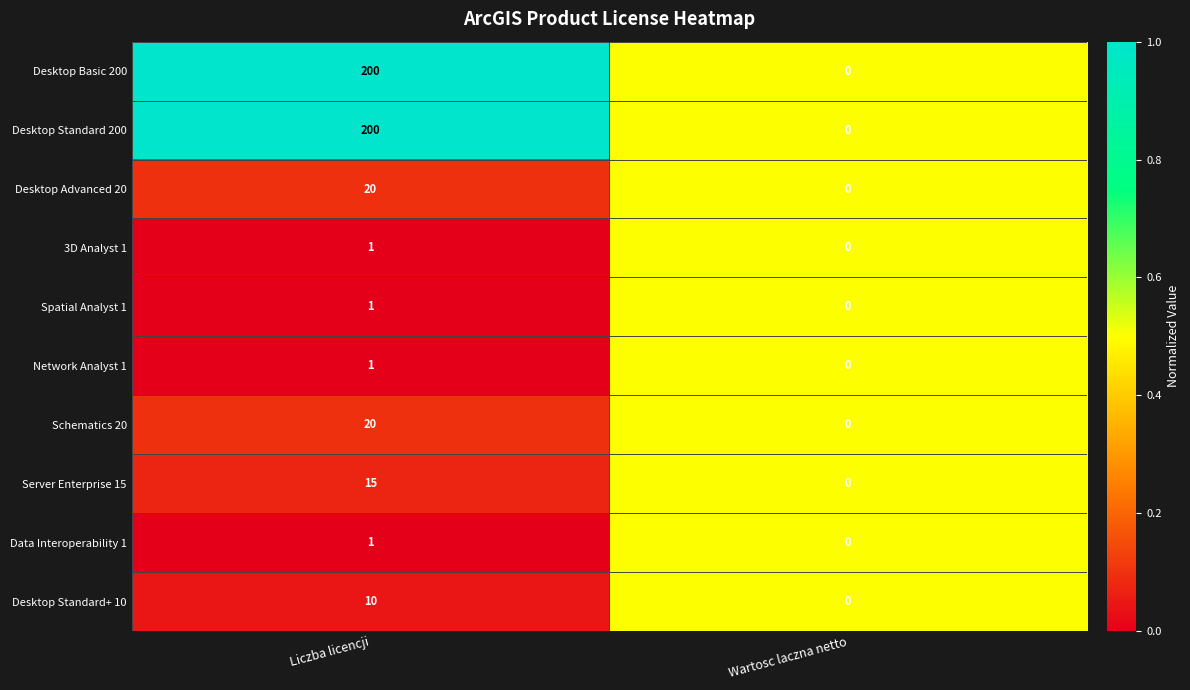

The Spatial Analyst 1 series shows 2 at Liczba licencji. True or false?

False